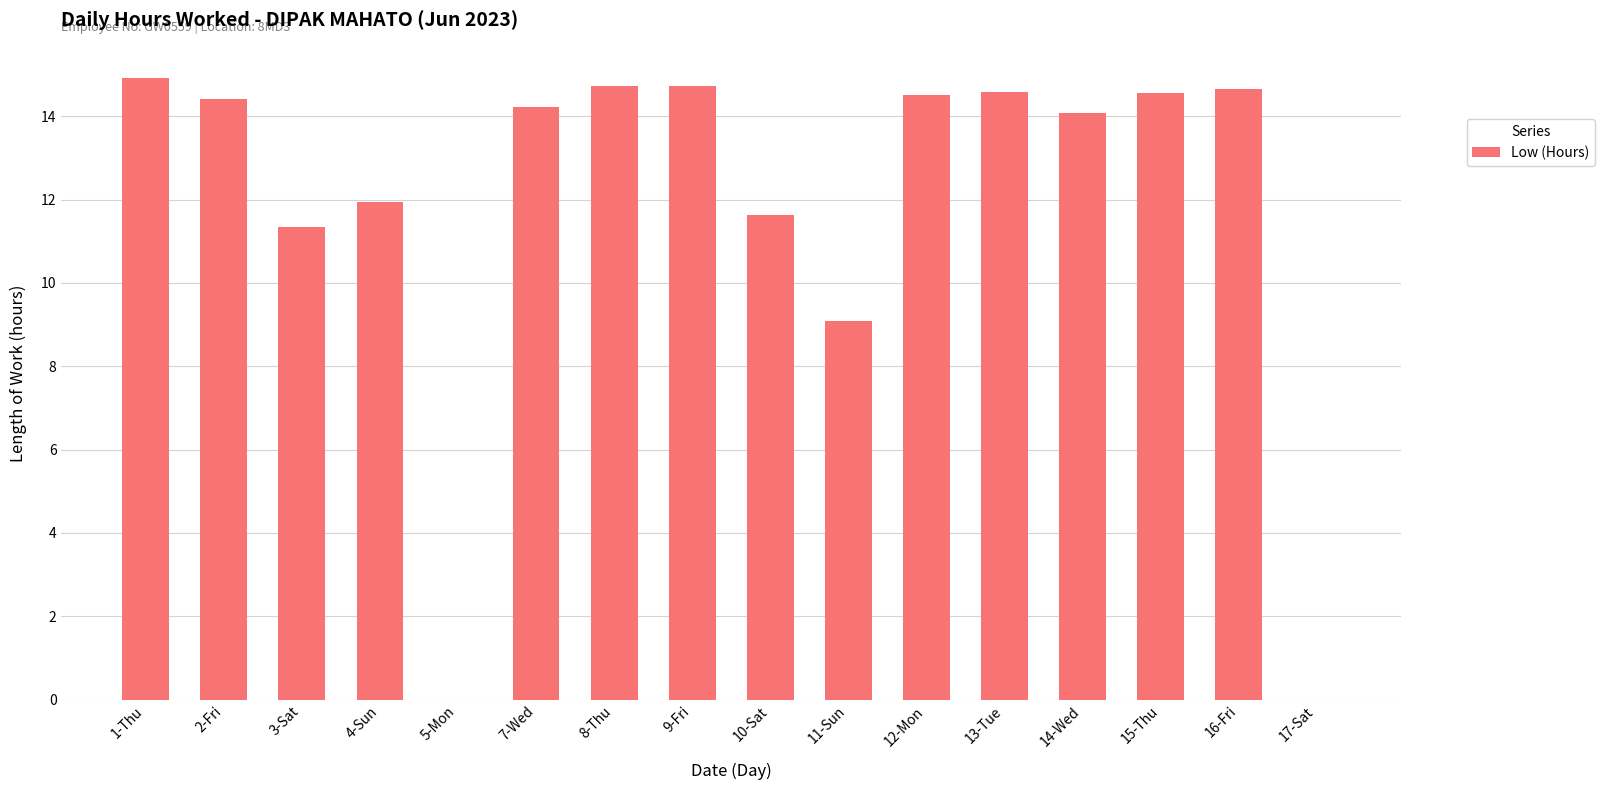

Are the bars horizontal?

No